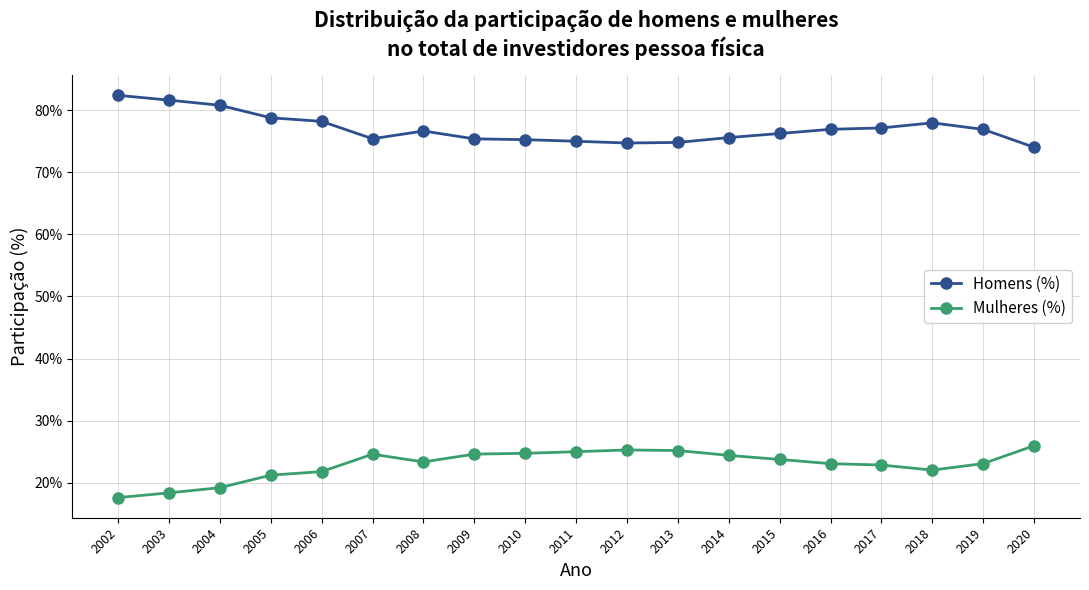

True or false: Mulheres (%) and Homens (%) cross at least once.

False